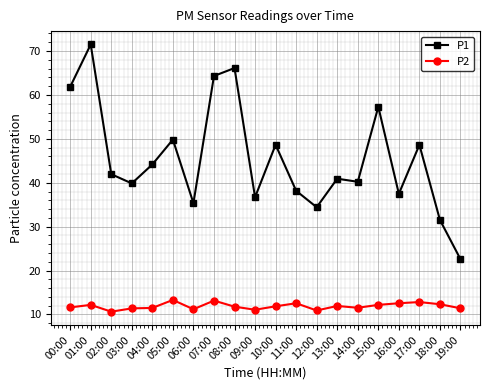

True or false: P2 and P1 cross at least once.

False